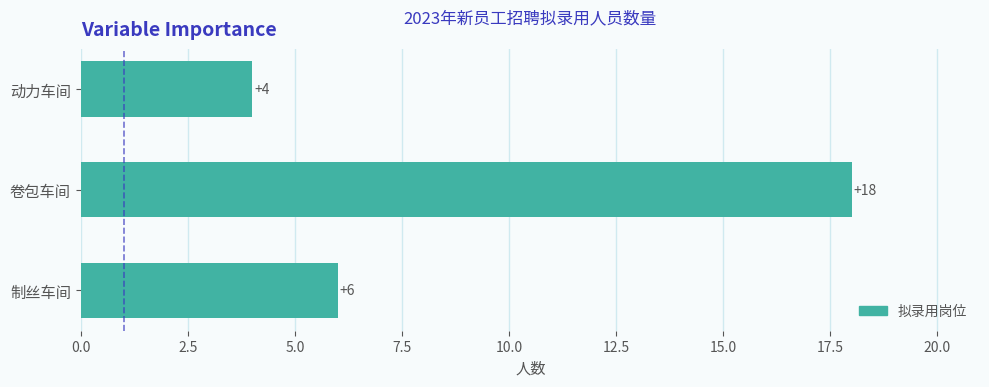

True or false: the data shows 18 at 卷包车间.

True